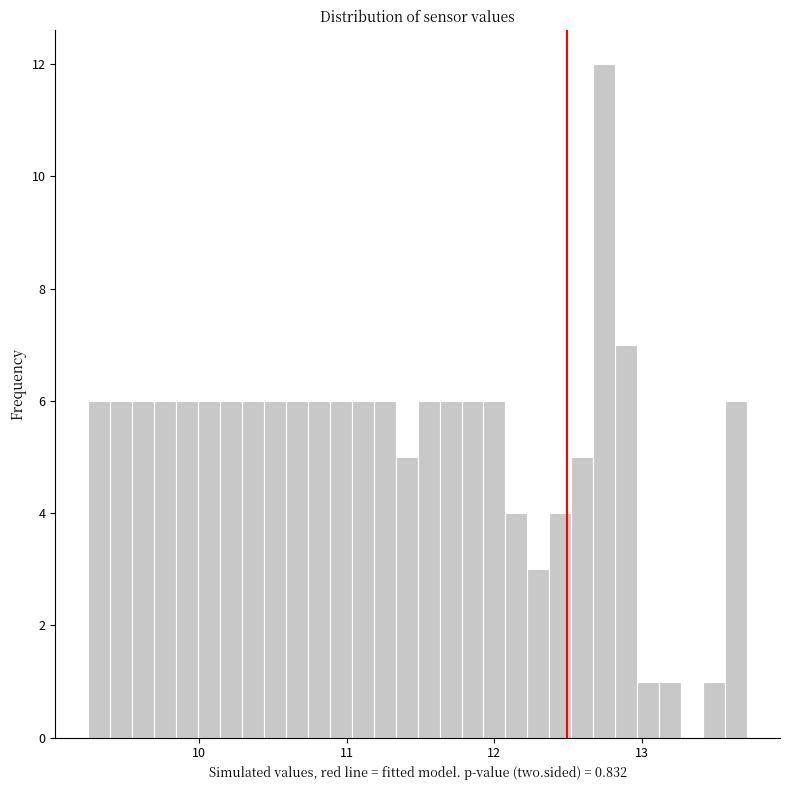

Read against the x-axis, roughly where is the centre of the tallest bar?

12.7